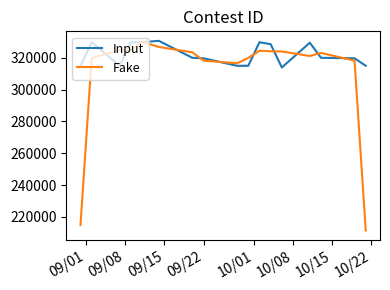

What is the minimum value shown in the chart?

211524.7